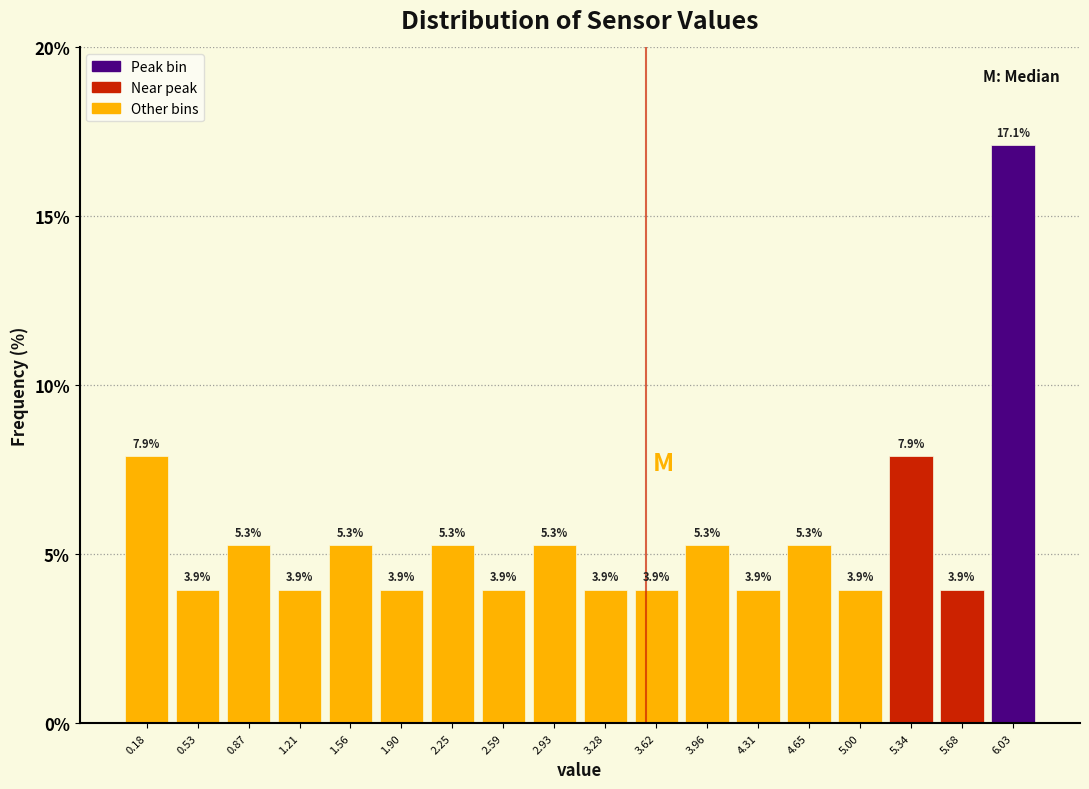

How tall is the bar that spans 1.40 to 1.75 on the x-axis? The bar edges are not printed on the chart, so give them approximately, as read against the axis.

5.3